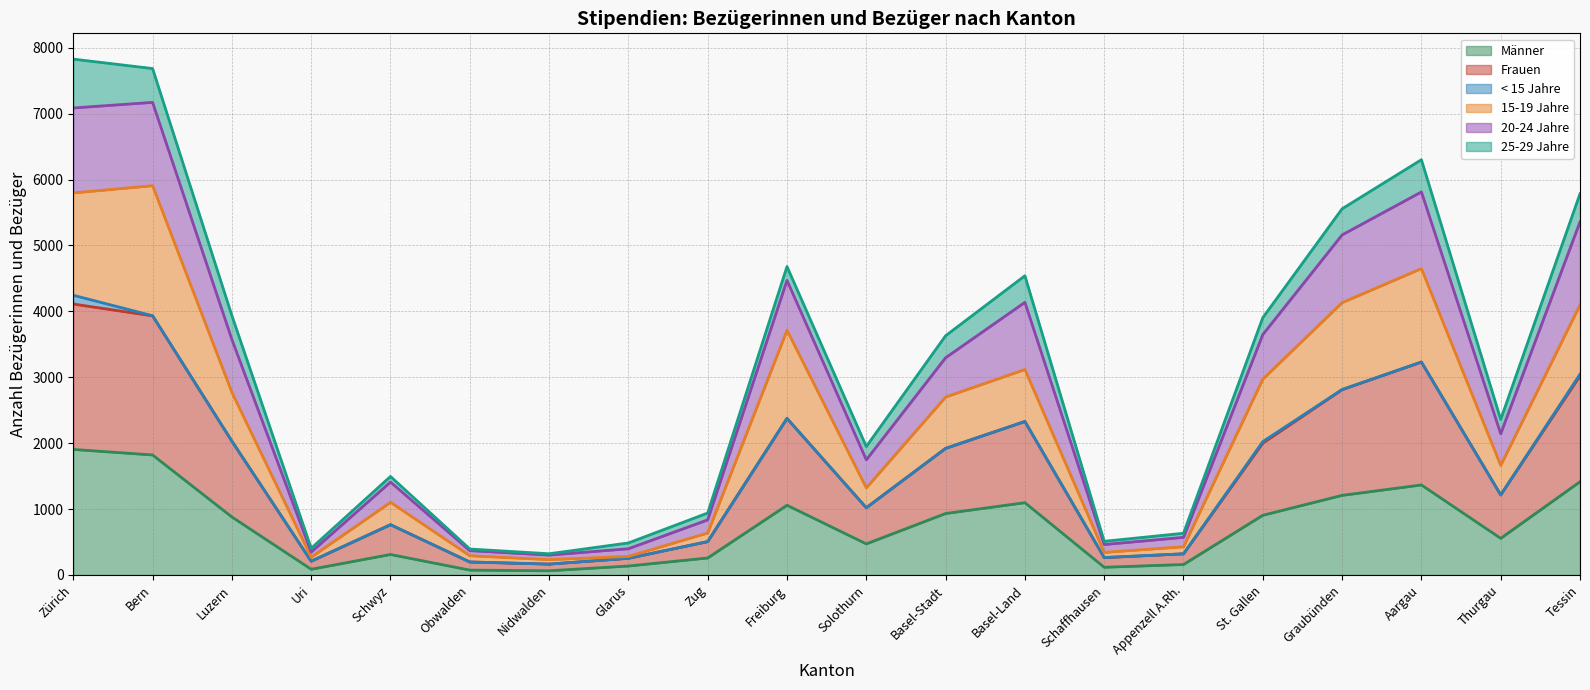

What is the highest value of the Männer series?

1905